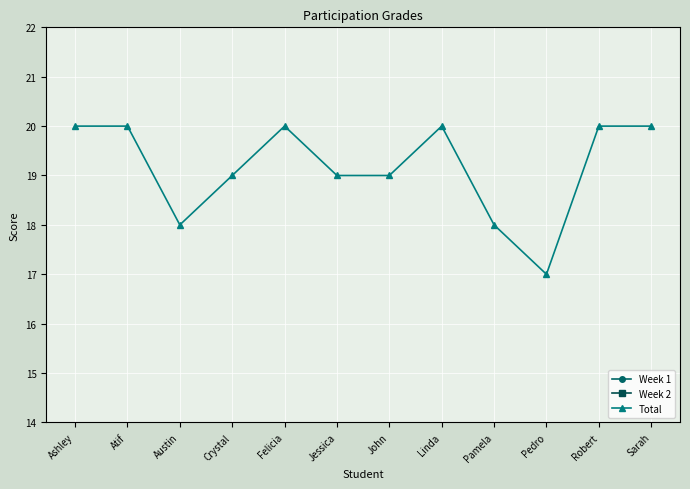

True or false: Week 2 and Total cross at least once.

False